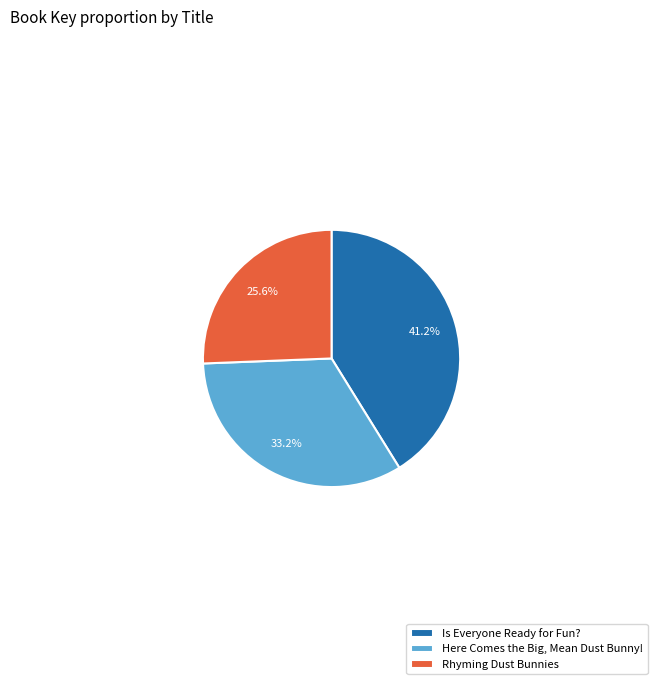

Is the sum of Rhyming Dust Bunnies and Is Everyone Ready for Fun? greater than half?

Yes